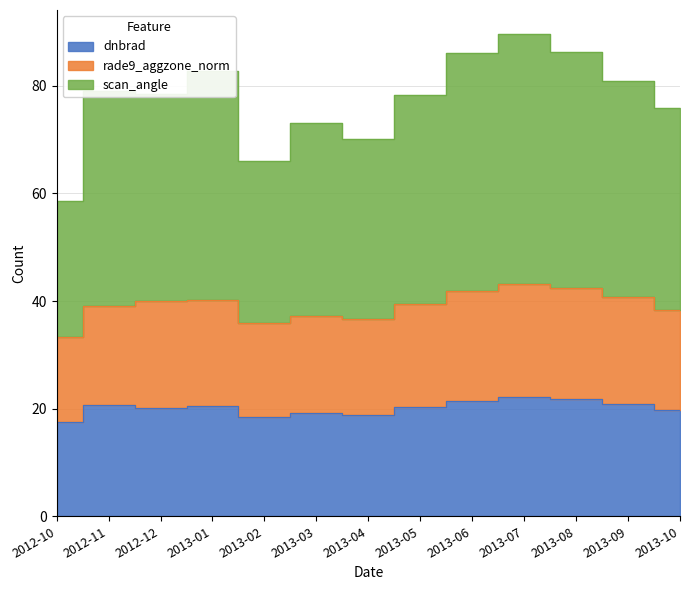

Where is the first local minimum for scan_angle?

2012-12